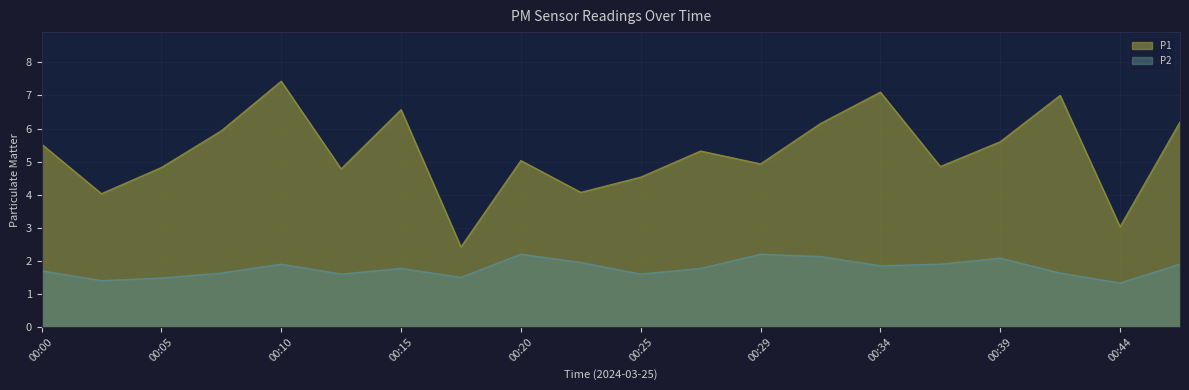

List the labels in order of P1 value, largest first.

00:10, 00:34, 00:42, 00:15, 00:46, 00:32, 00:07, 00:39, 00:00, 00:27, 00:20, 00:29, 00:37, 00:05, 00:12, 00:25, 00:22, 00:03, 00:44, 00:17